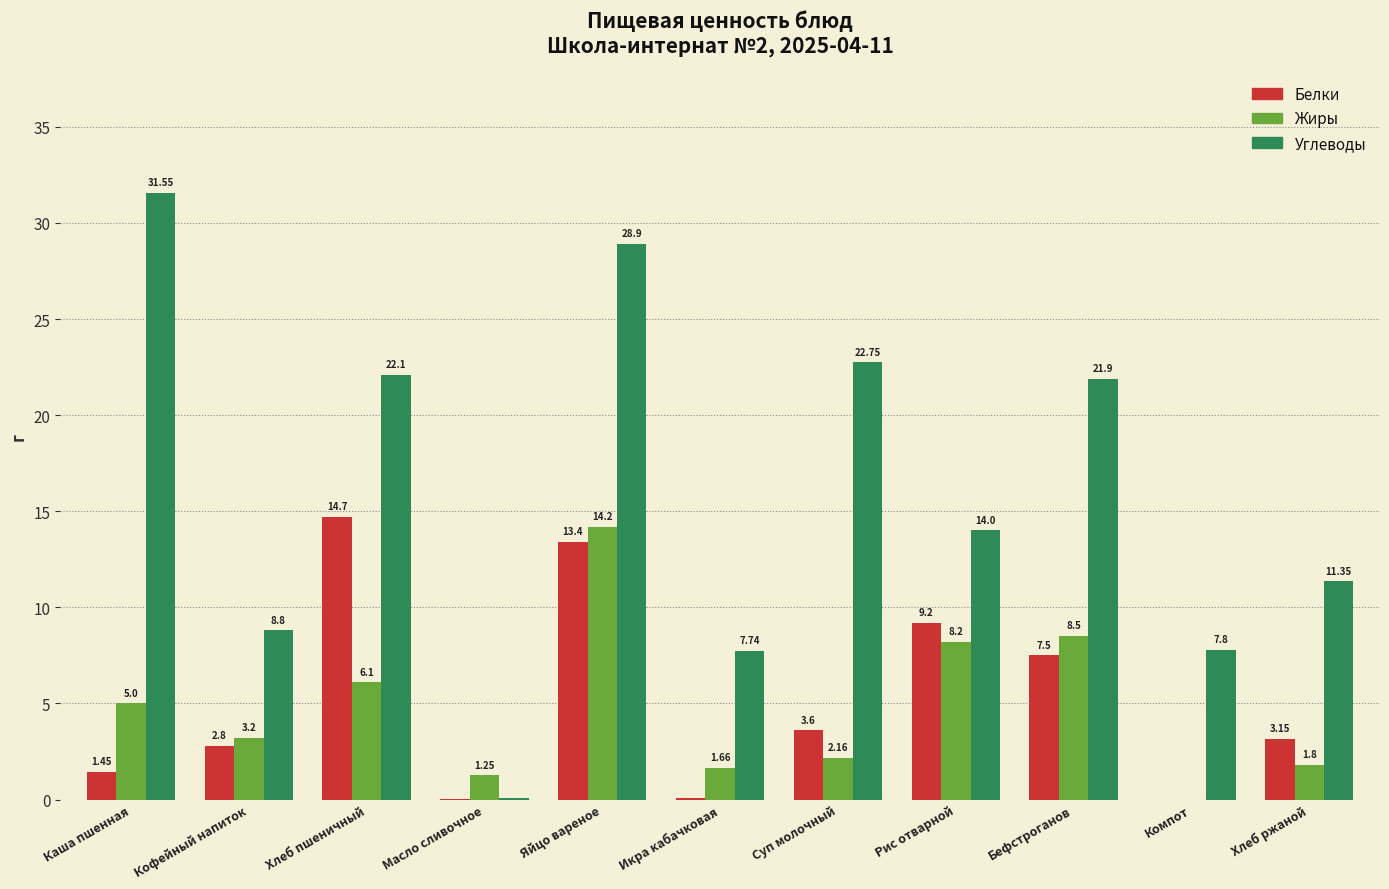

Where is Жиры nearest to the value 7?

Хлеб пшеничный